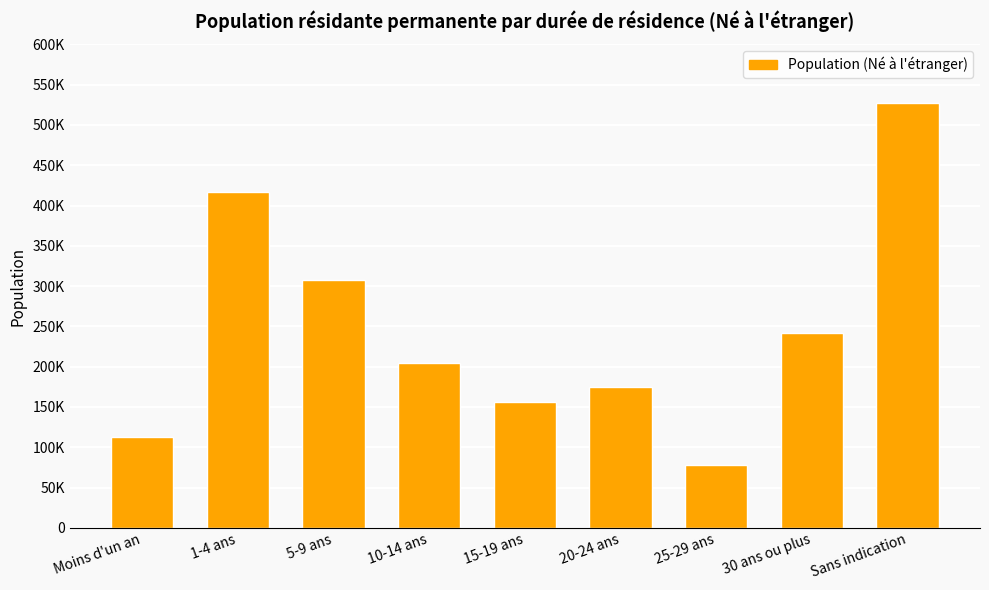

At which label is the value closest to 302368?

5-9 ans